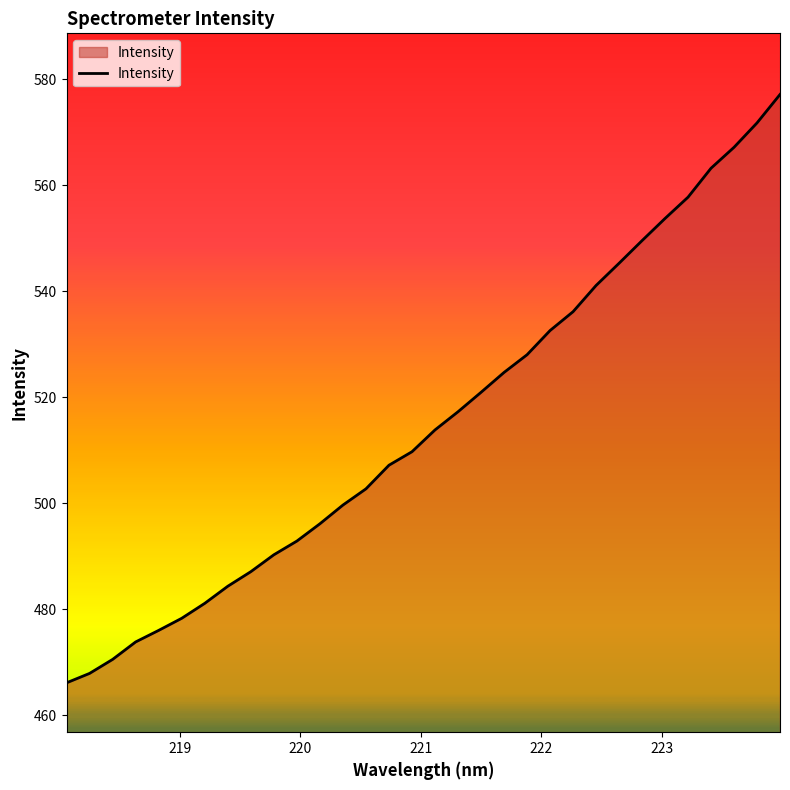

How many lines are shown in the chart?

1